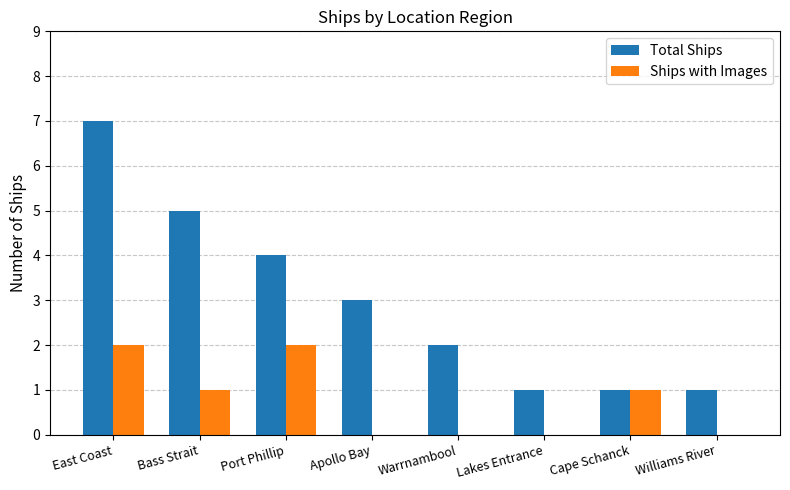

Which series has the largest total across all categories?

Total Ships